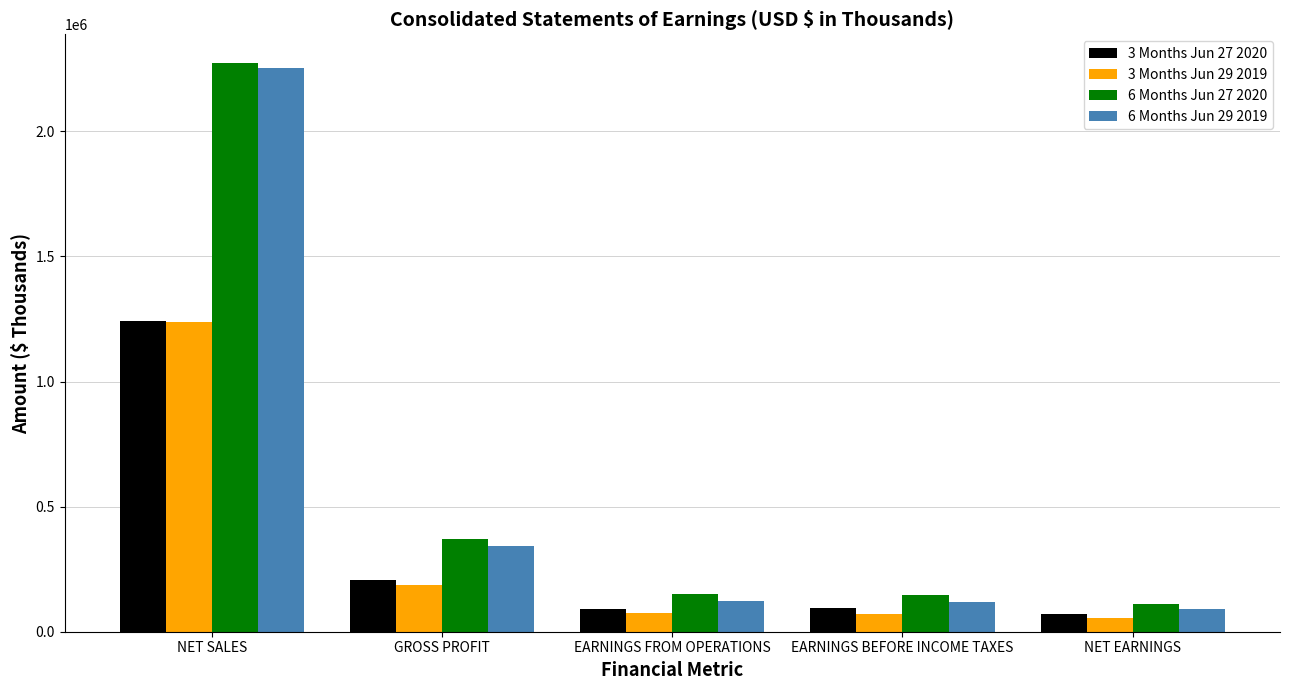

What is the difference between the highest and lowest values at EARNINGS BEFORE INCOME TAXES?

74731